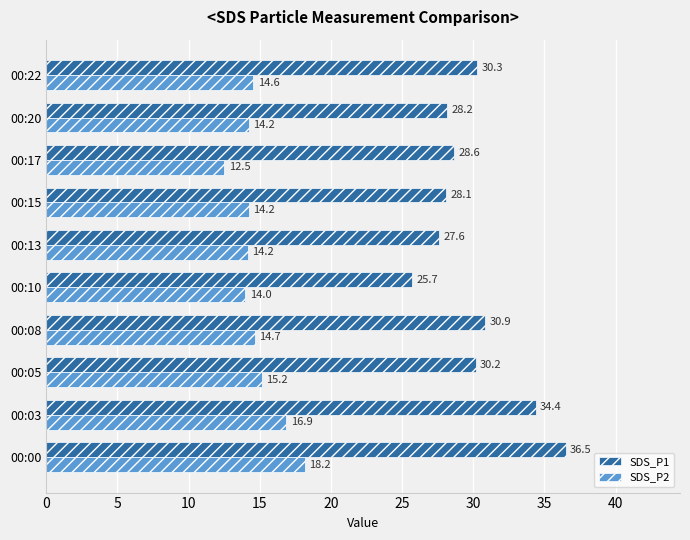

Where is SDS_P2 nearest to the value 15?

00:05